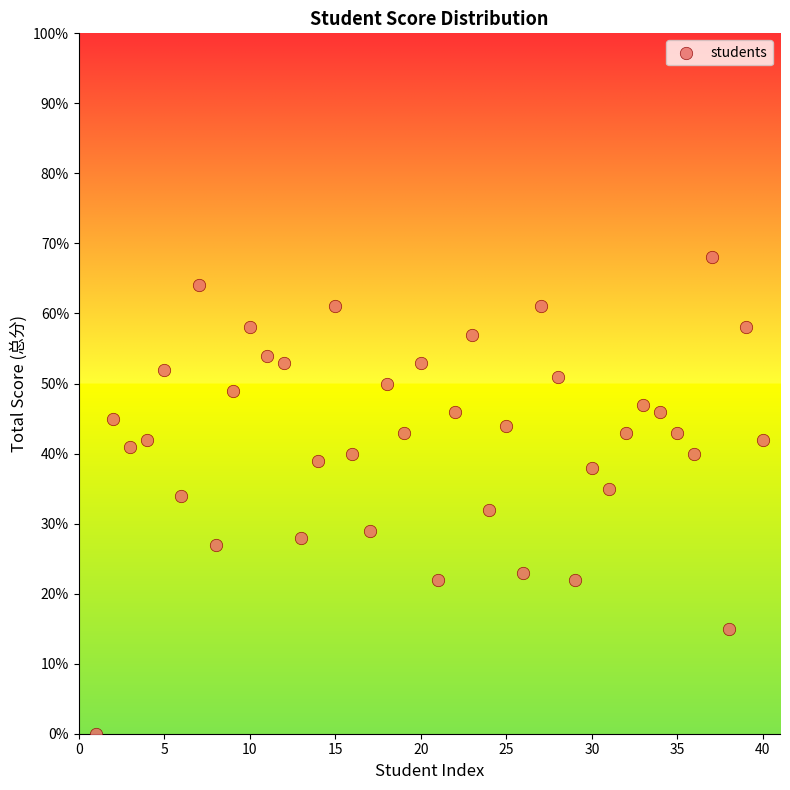

What is the range of X values (max minus min)?

39